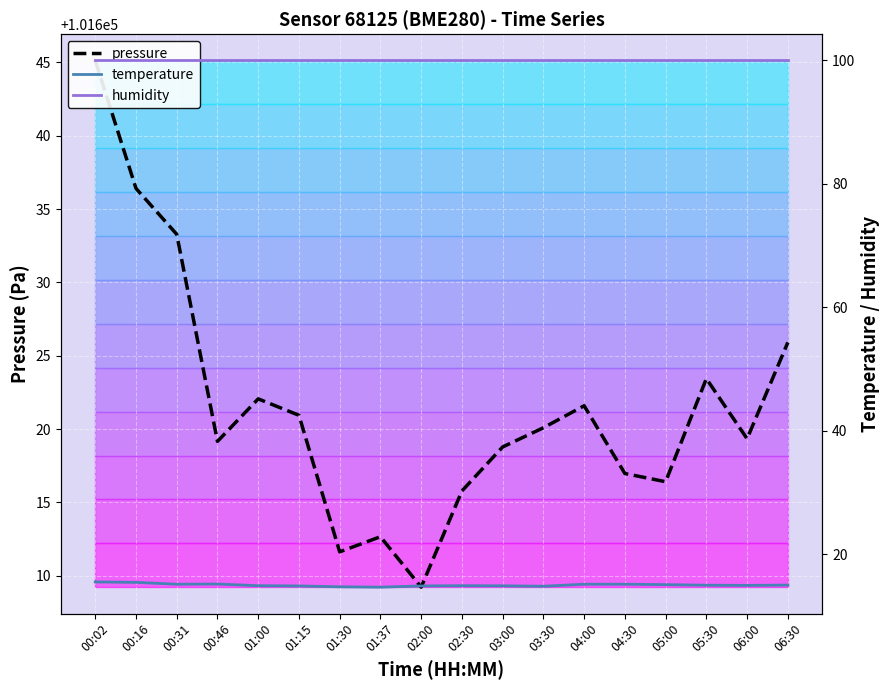

What is the lowest value of the humidity series?

100.0